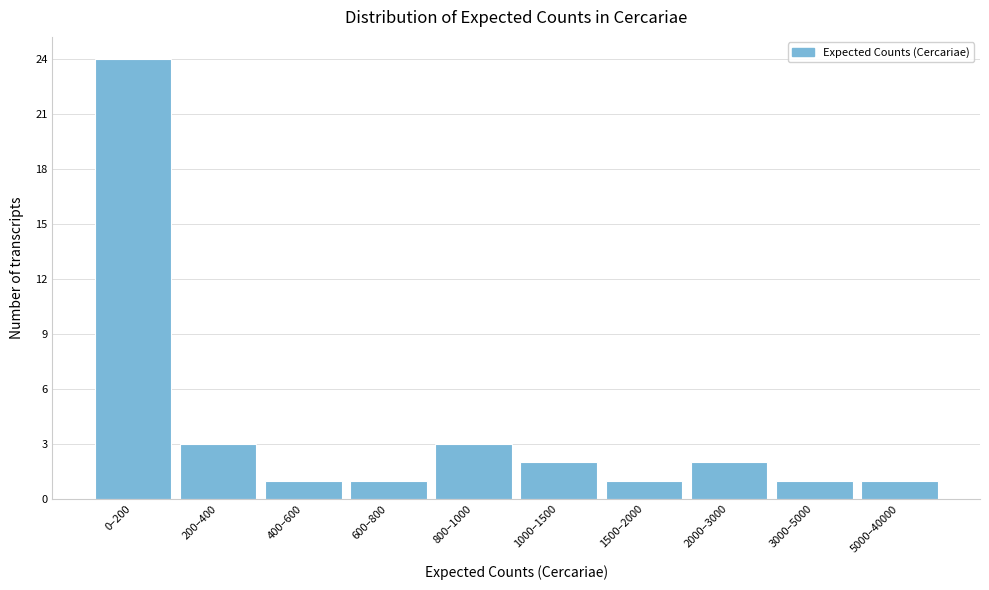

Reading left to right, transcribe all the data shown in this chart.

24	3	1	1	3	2	1	2	1	1